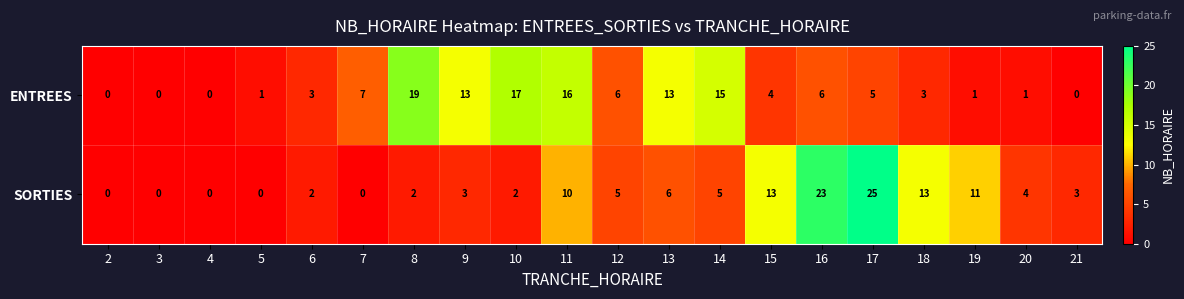

What is the average value of the SORTIES series?

6